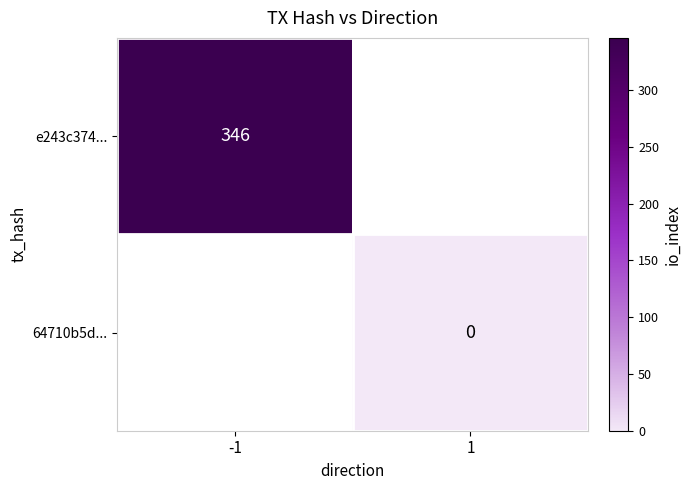

The e243c374... series shows 346 at -1. True or false?

True